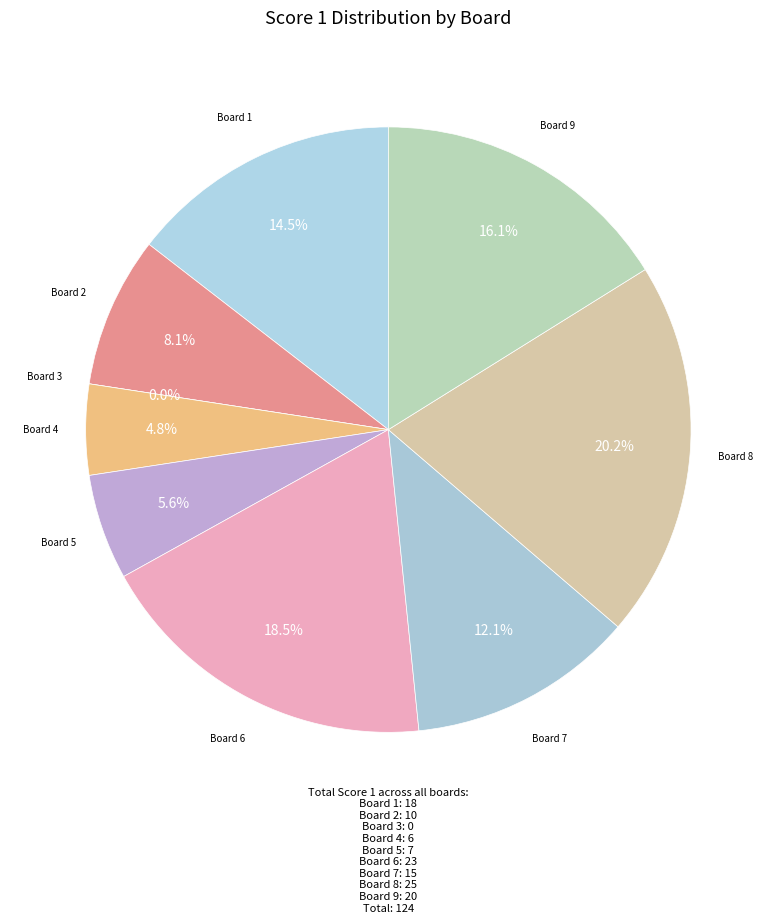

Which has a higher value, 7 or 5?

7